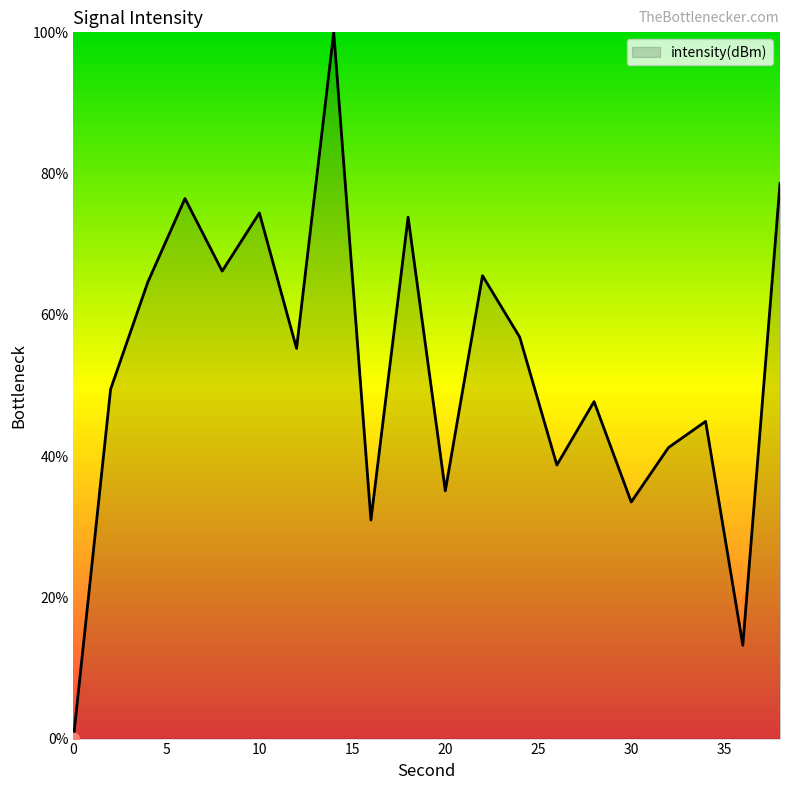

What is the maximum value shown in the chart?

100.0